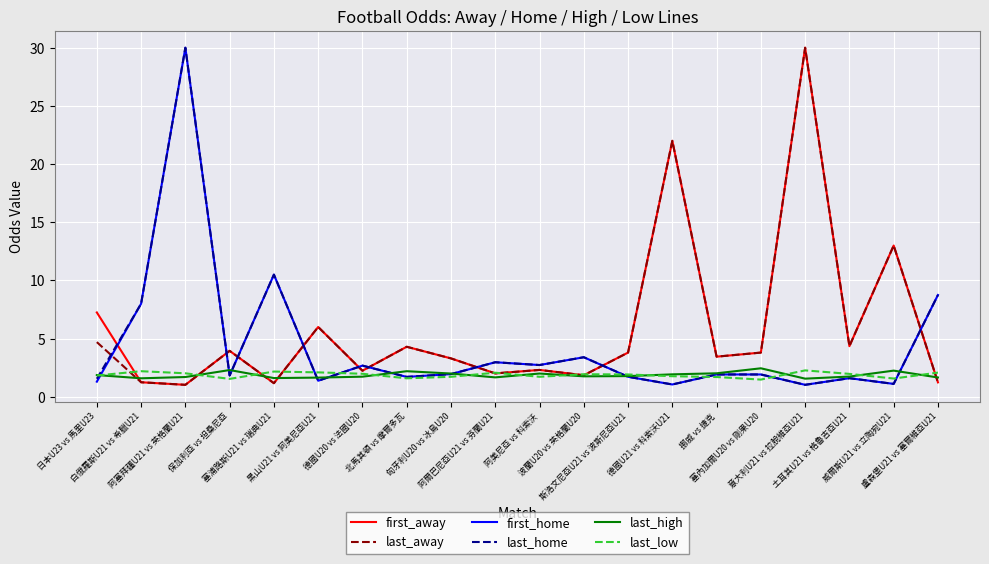

Where does the first_away series first go above 3?

日本U23 vs 馬里U23